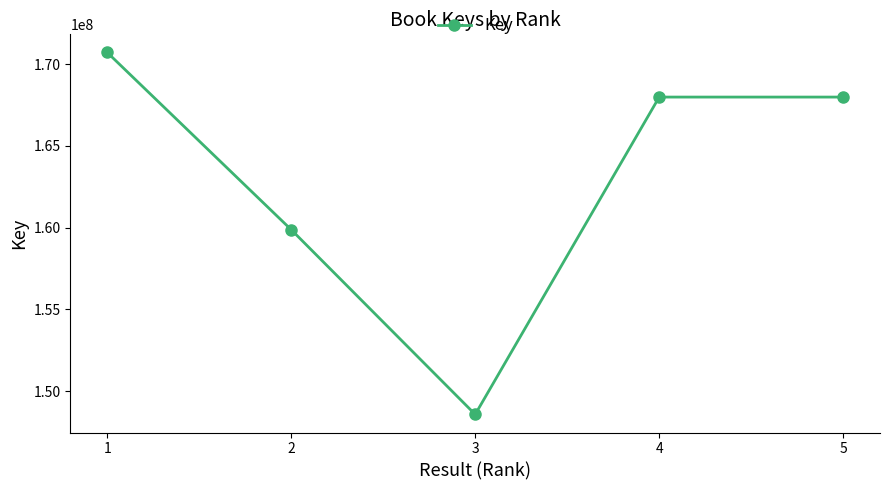

At which category does the data reach its first local valley?

3